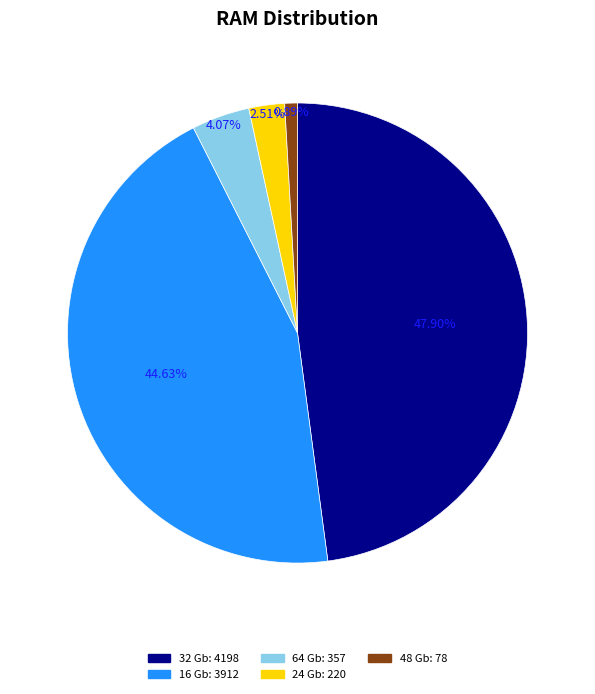

Is the sum of 32 Gb and 64 Gb greater than half?

Yes